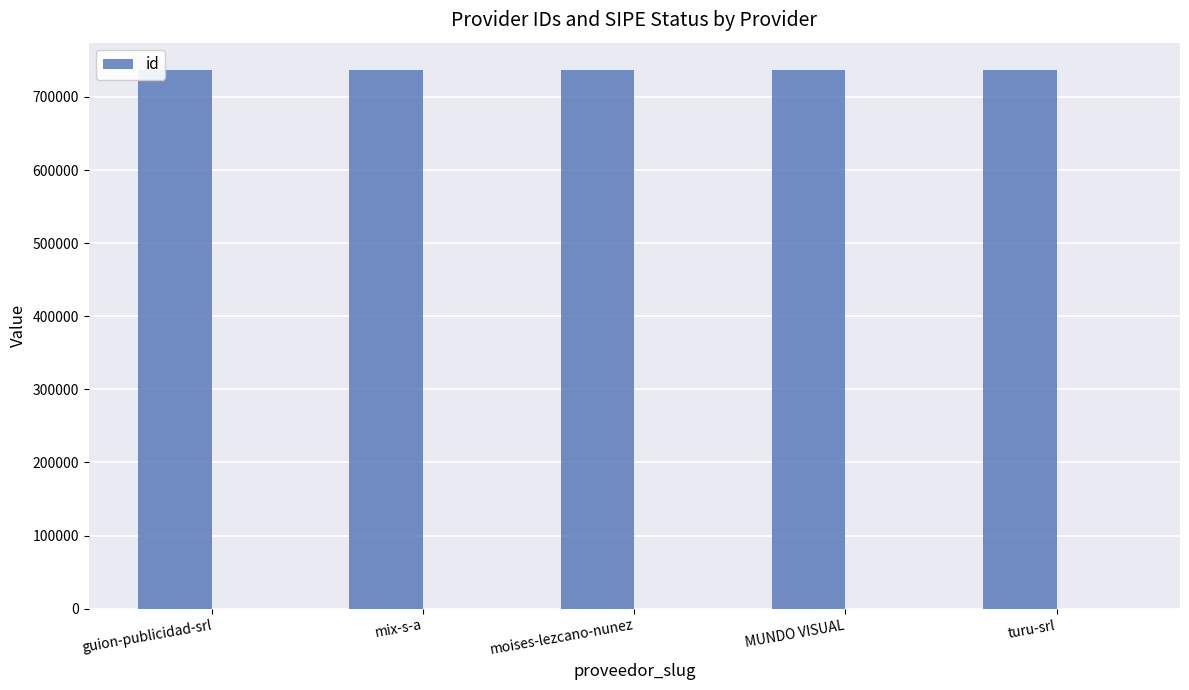

Read the value at moises-lezcano-nunez.

737290